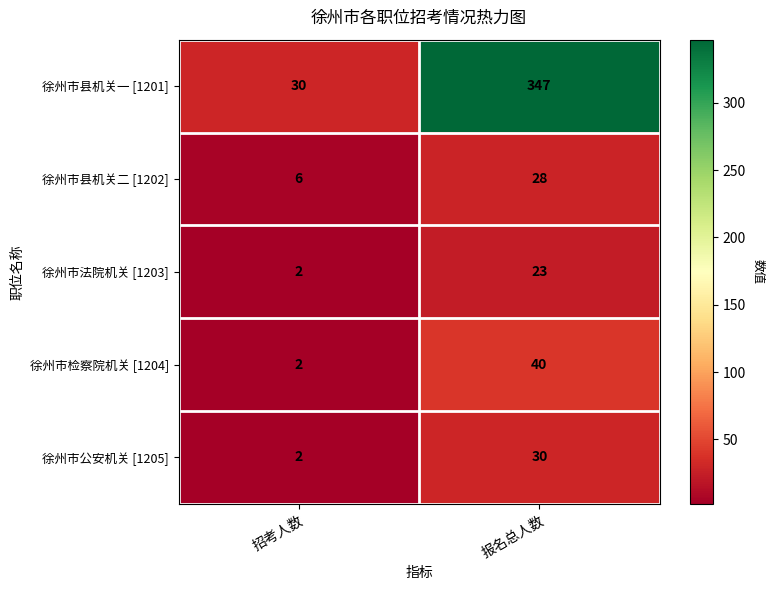

What is the total value across all series at 招考人数?

42